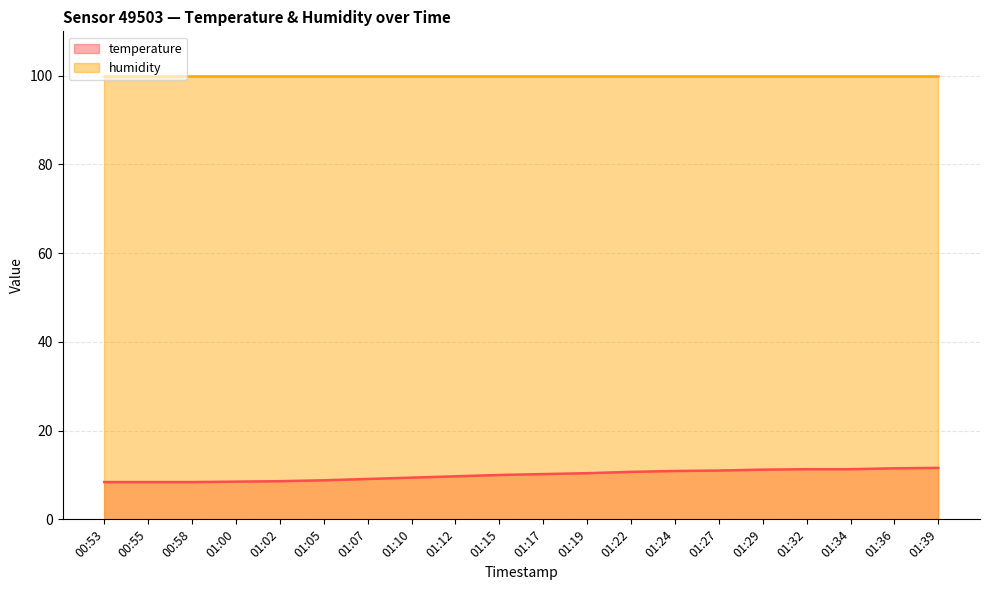

List the labels in order of value, smallest first.

00:53, 00:55, 00:58, 01:00, 01:02, 01:05, 01:07, 01:10, 01:12, 01:15, 01:17, 01:19, 01:22, 01:24, 01:27, 01:29, 01:32, 01:34, 01:36, 01:39